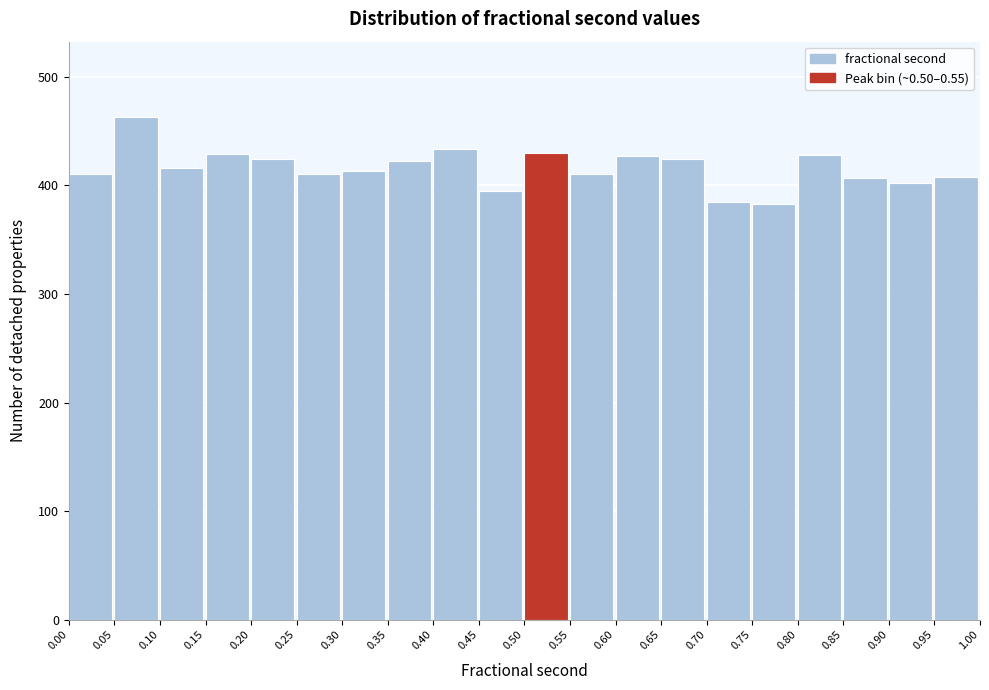

Reading left to right, list every bar in this chart as the range it spans on the x-axis followed by its height. The values are not printed on the chart, so give them approximately, as read against the axis.

0.00 to 0.05: 410
0.05 to 0.10: 460
0.10 to 0.15: 420
0.15 to 0.20: 430
0.20 to 0.25: 420
0.25 to 0.30: 410
0.30 to 0.35: 410
0.35 to 0.40: 420
0.40 to 0.45: 430
0.45 to 0.50: 400
0.50 to 0.55: 430
0.55 to 0.60: 410
0.60 to 0.65: 430
0.65 to 0.70: 420
0.70 to 0.75: 390
0.75 to 0.80: 380
0.80 to 0.85: 430
0.85 to 0.90: 410
0.90 to 0.95: 400
0.95 to 1.00: 410